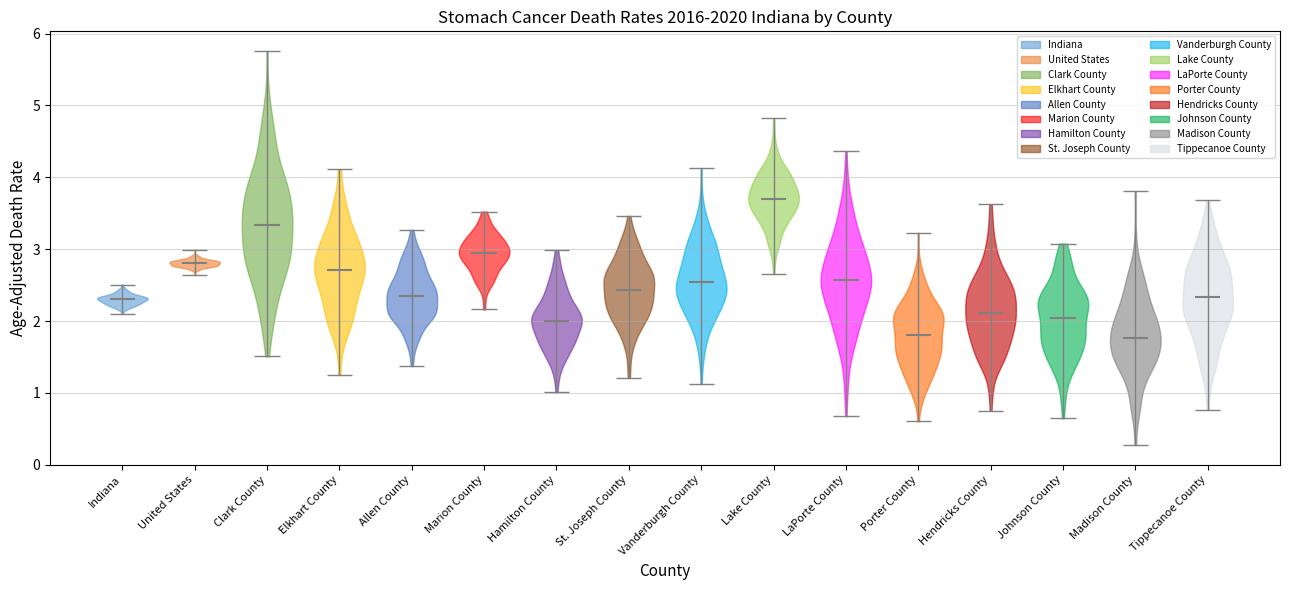

Which violin has the highest median line?

Lake County